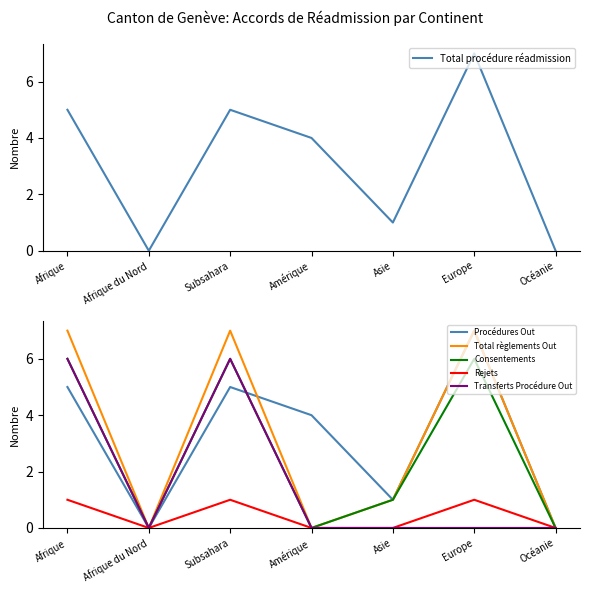

Is it true that Transferts Procédure Out equals -2 at Amérique?

False